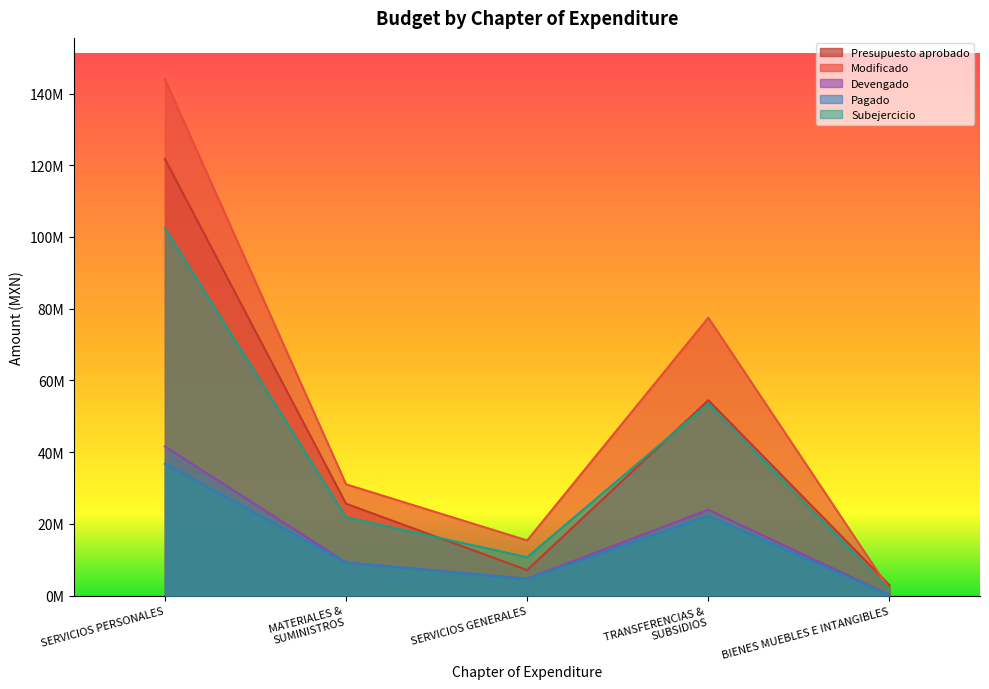

What is the total value across all series at BIENES MUEBLES E INTANGIBLES?

6531194.5